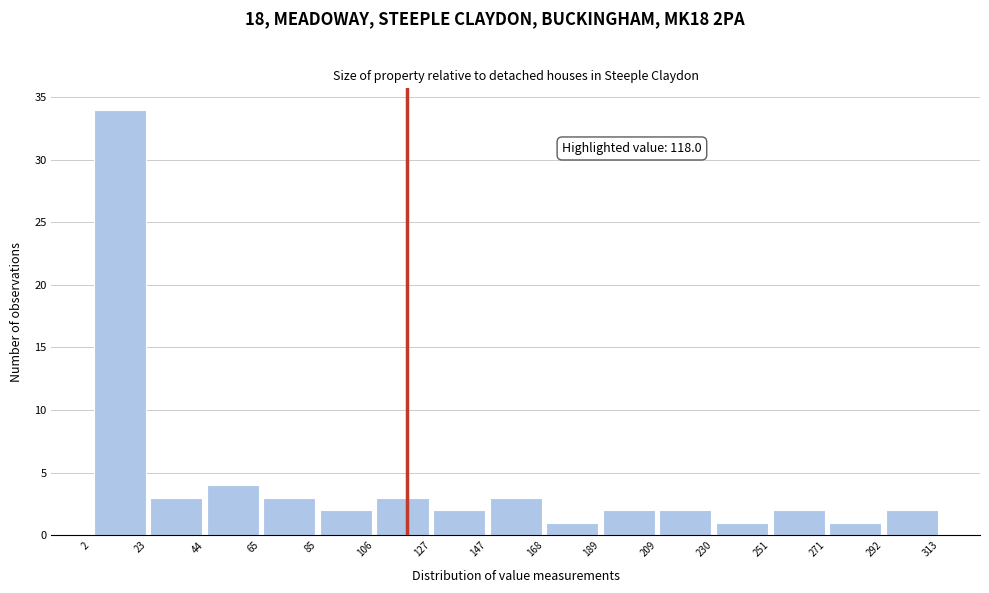

Which range on the x-axis has the tallest bar?

2 to 23